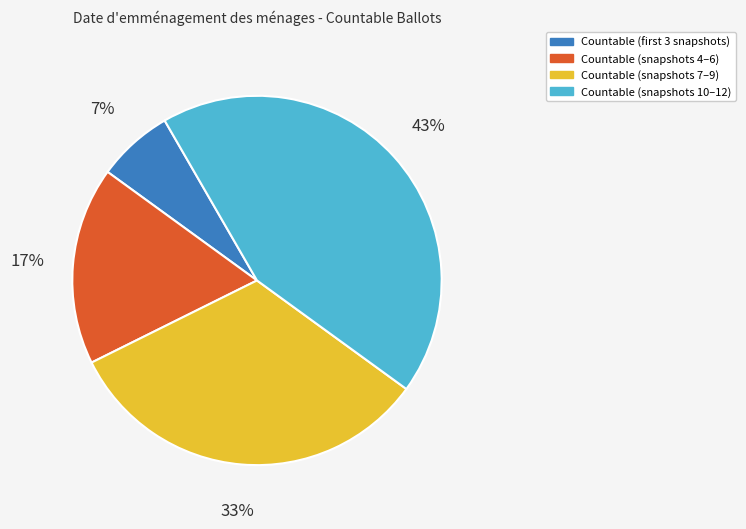

Is it true that Countable (snapshots 10–12) is 43% of the pie?

True